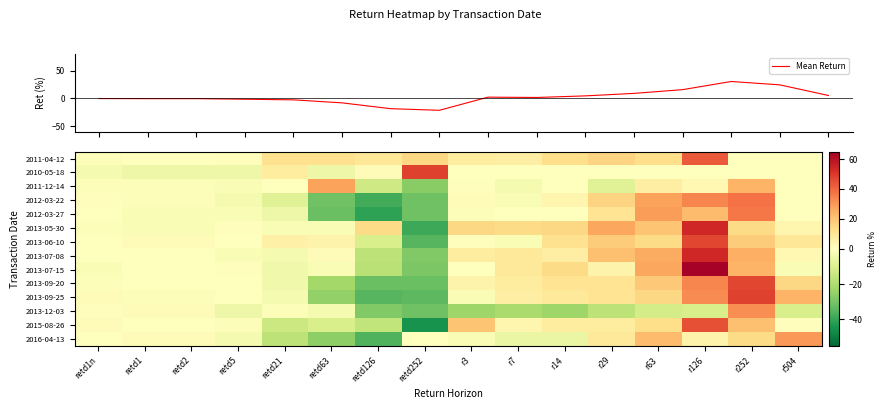

How many values in the 2011-04-12 series are below 10?

8